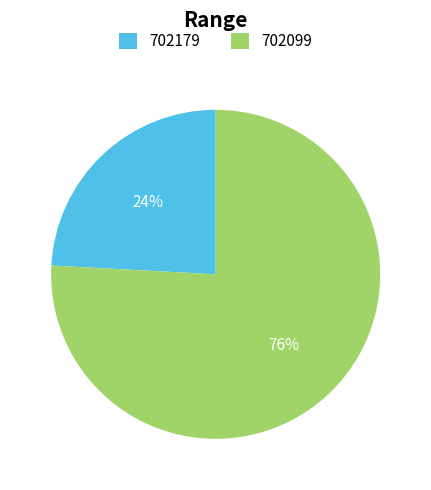

To the nearest percent, what is the average slice percentage?

50%